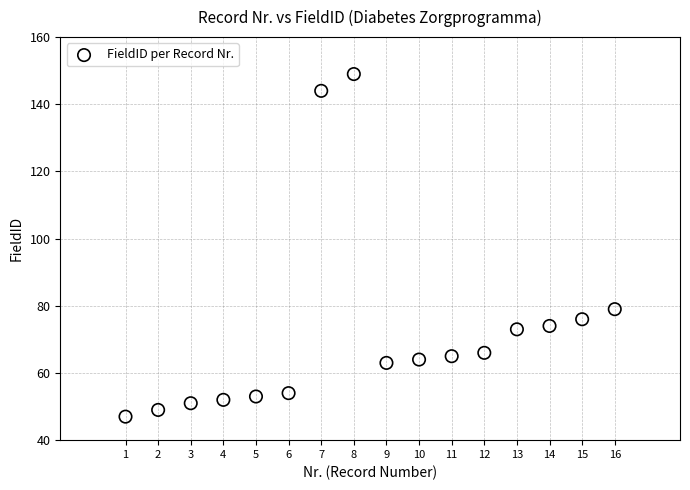

What Y value in the scatter plot is closest to 98?

79